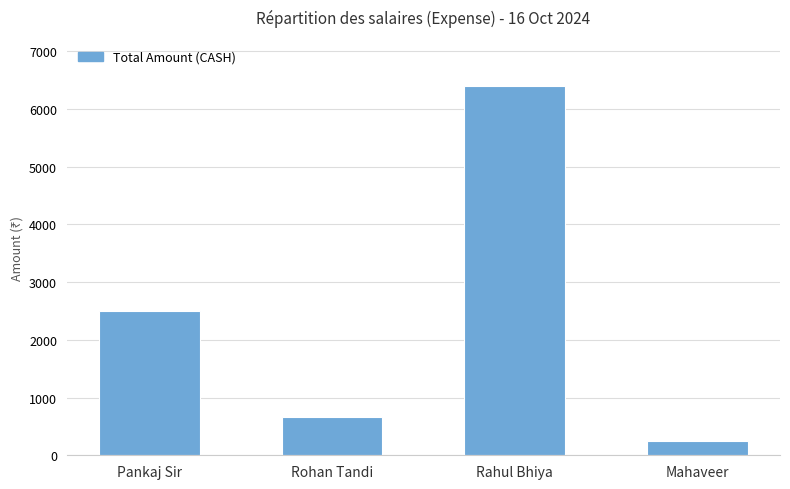

List the labels in order of value, largest first.

Rahul Bhiya, Pankaj Sir, Rohan Tandi, Mahaveer